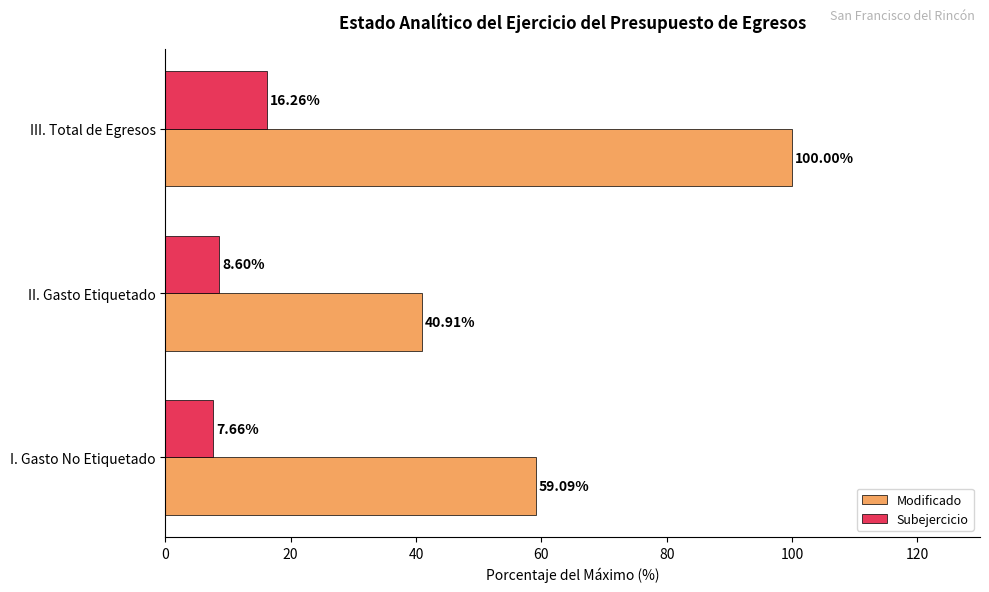

Rank the series by their average value, from highest to lowest.

Modificado, Subejercicio